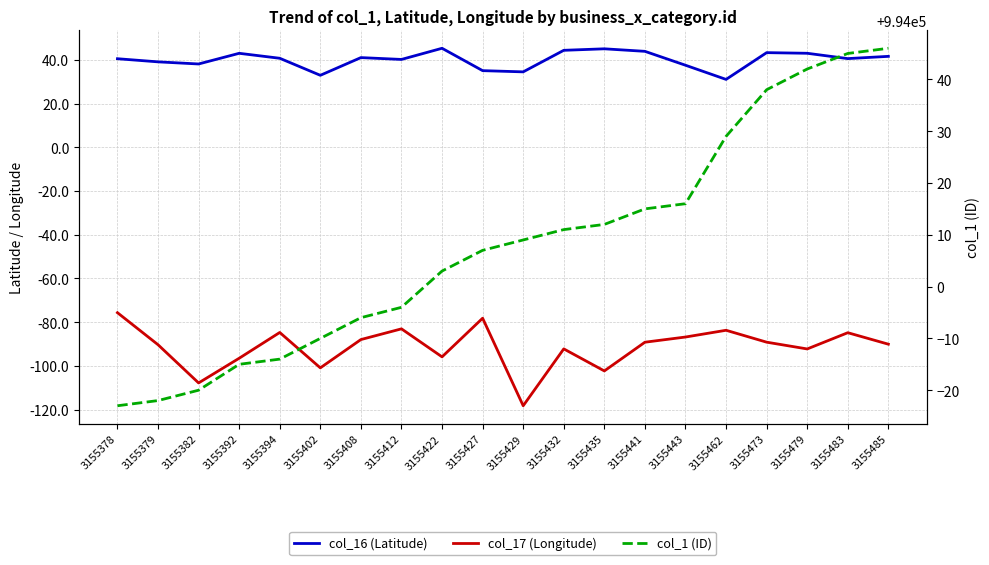

True or false: col_17 (Longitude) and col_16 (Latitude) cross at least once.

False